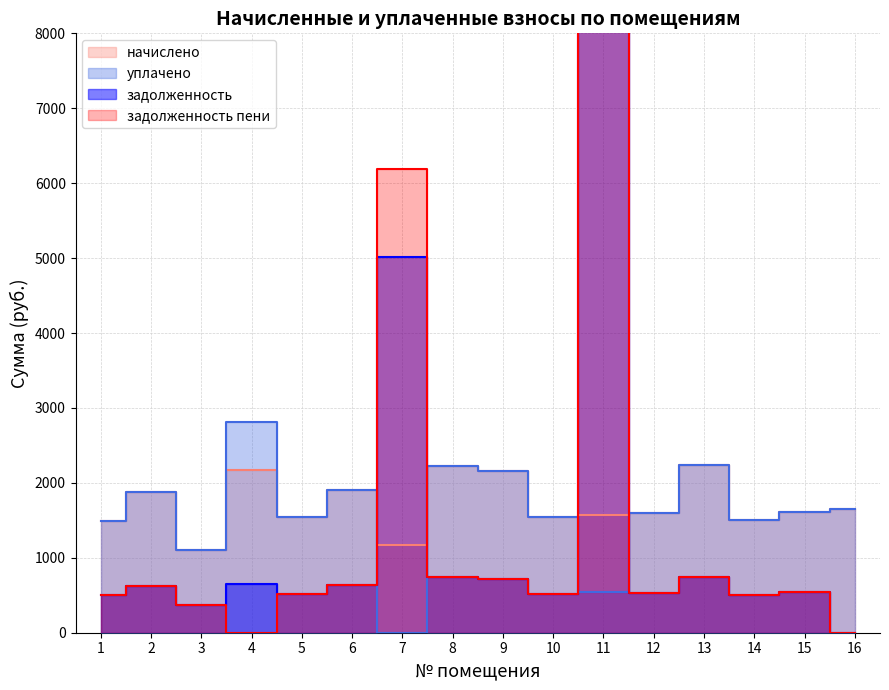

Where is the first local maximum for уплачено?

2